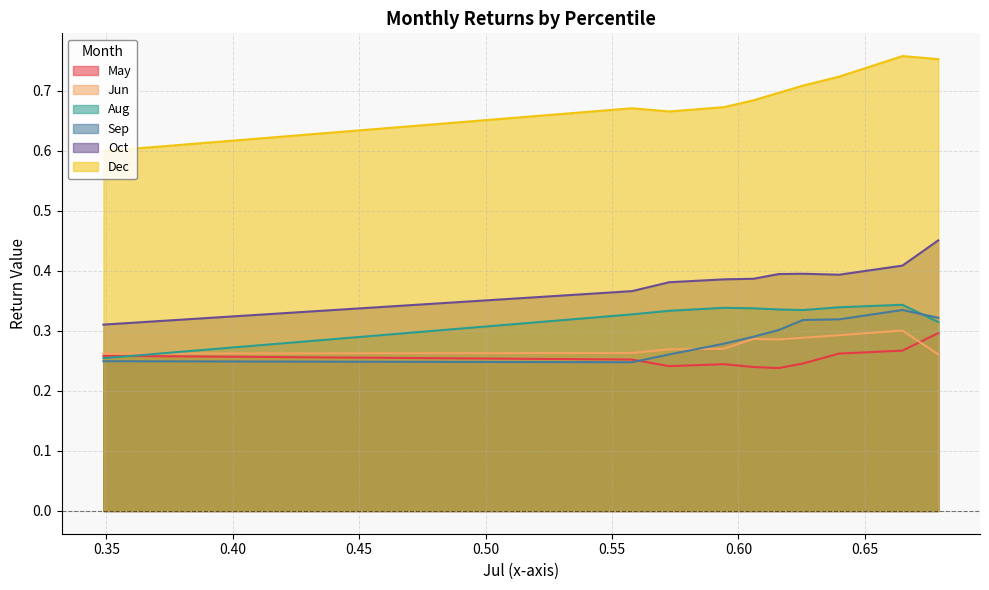

Does the chart have visible grid lines?

Yes